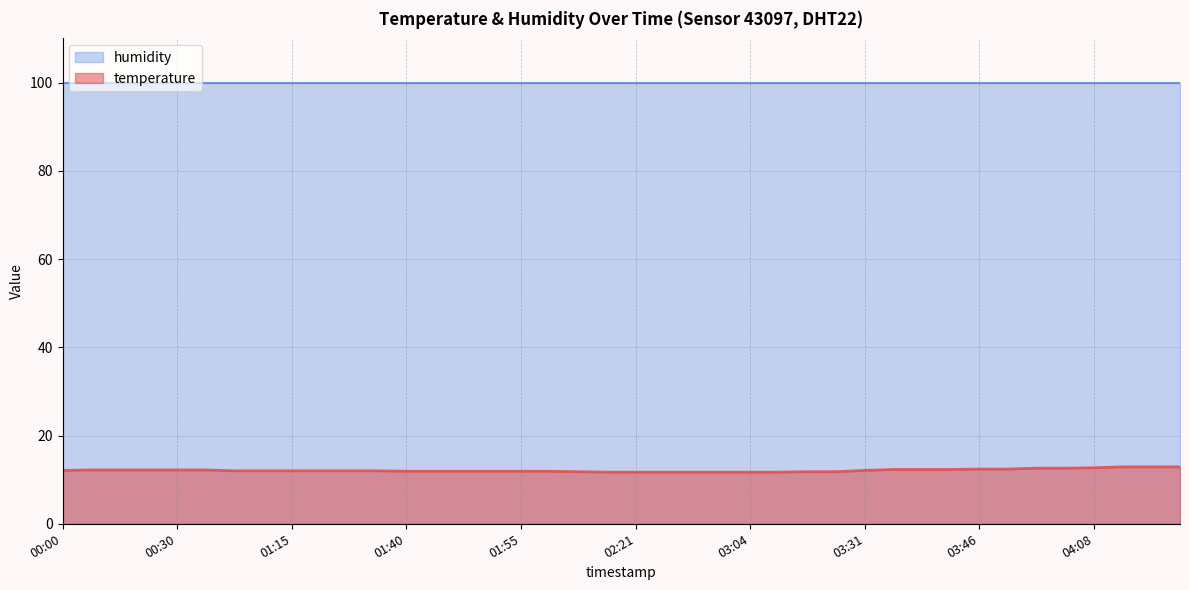

What is the sum of all values?

484.2